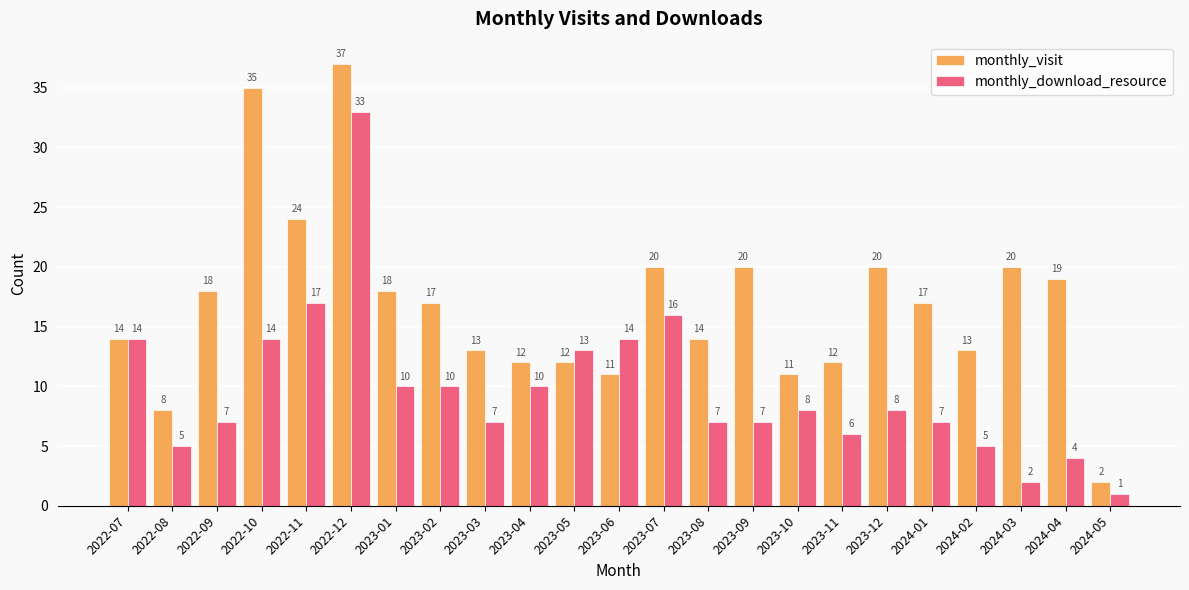

What is the value of the monthly_download_resource bar at the 1st from the left?

14